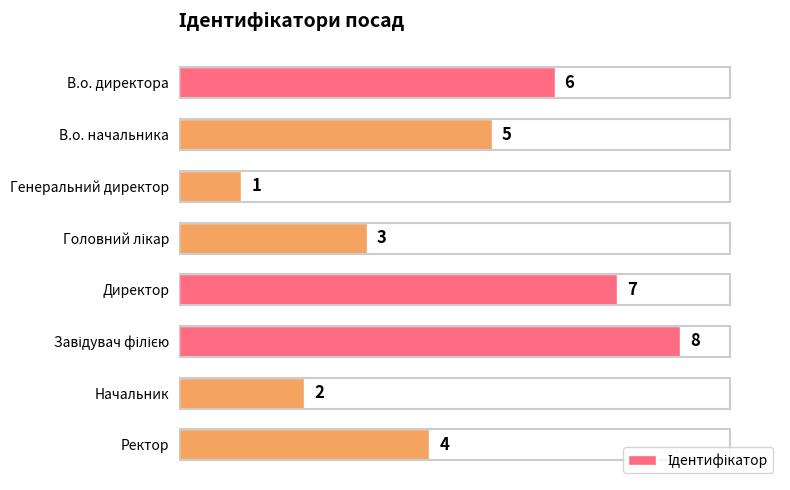

True or false: the data shows 2 at Начальник.

True